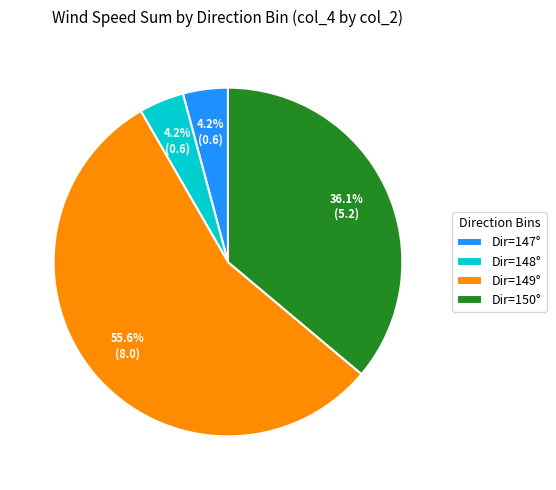

How many slices are in this pie chart?

4